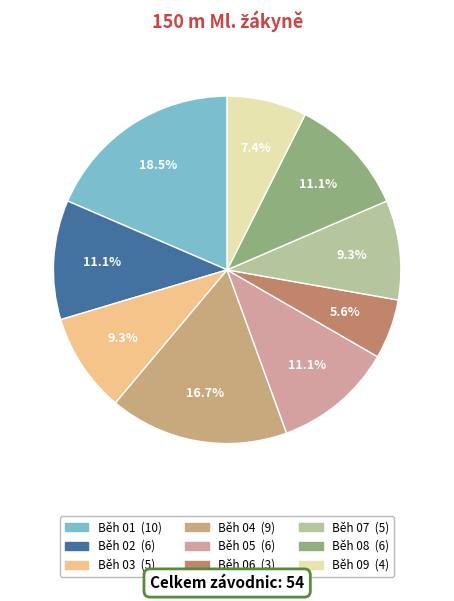

To the nearest percent, what is the difference between the largest and smallest slice percentages?

13%